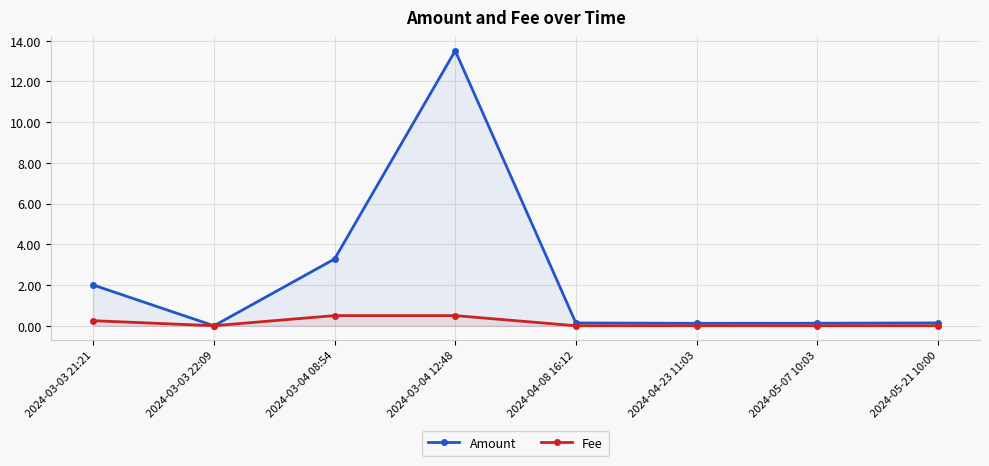

How many interior local valleys does the Fee series have?

1